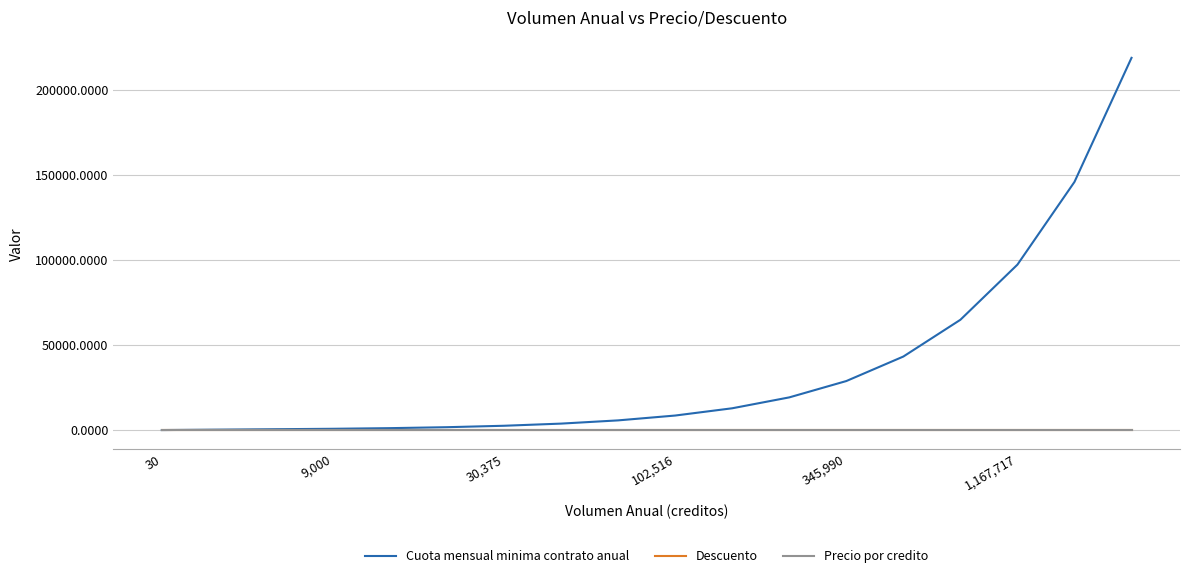

Which series has the widest spread of values?

Cuota mensual minima contrato anual